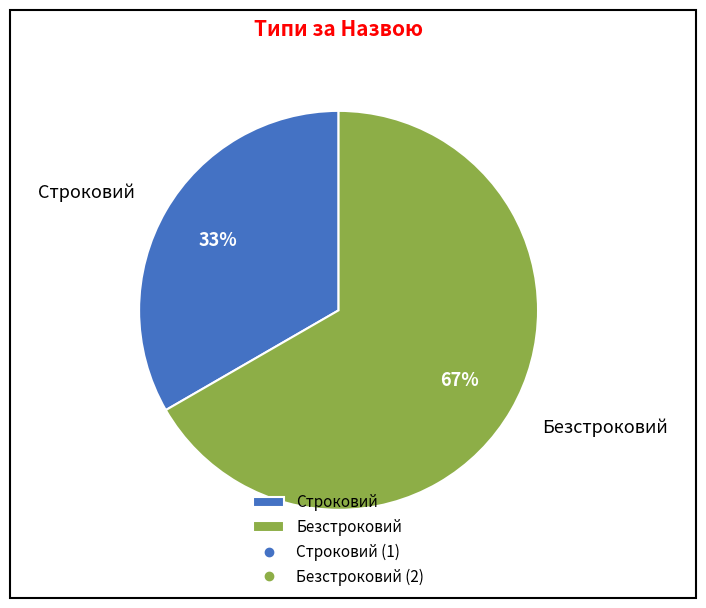

The Безстроковий slice represents 72% of the pie. True or false?

False